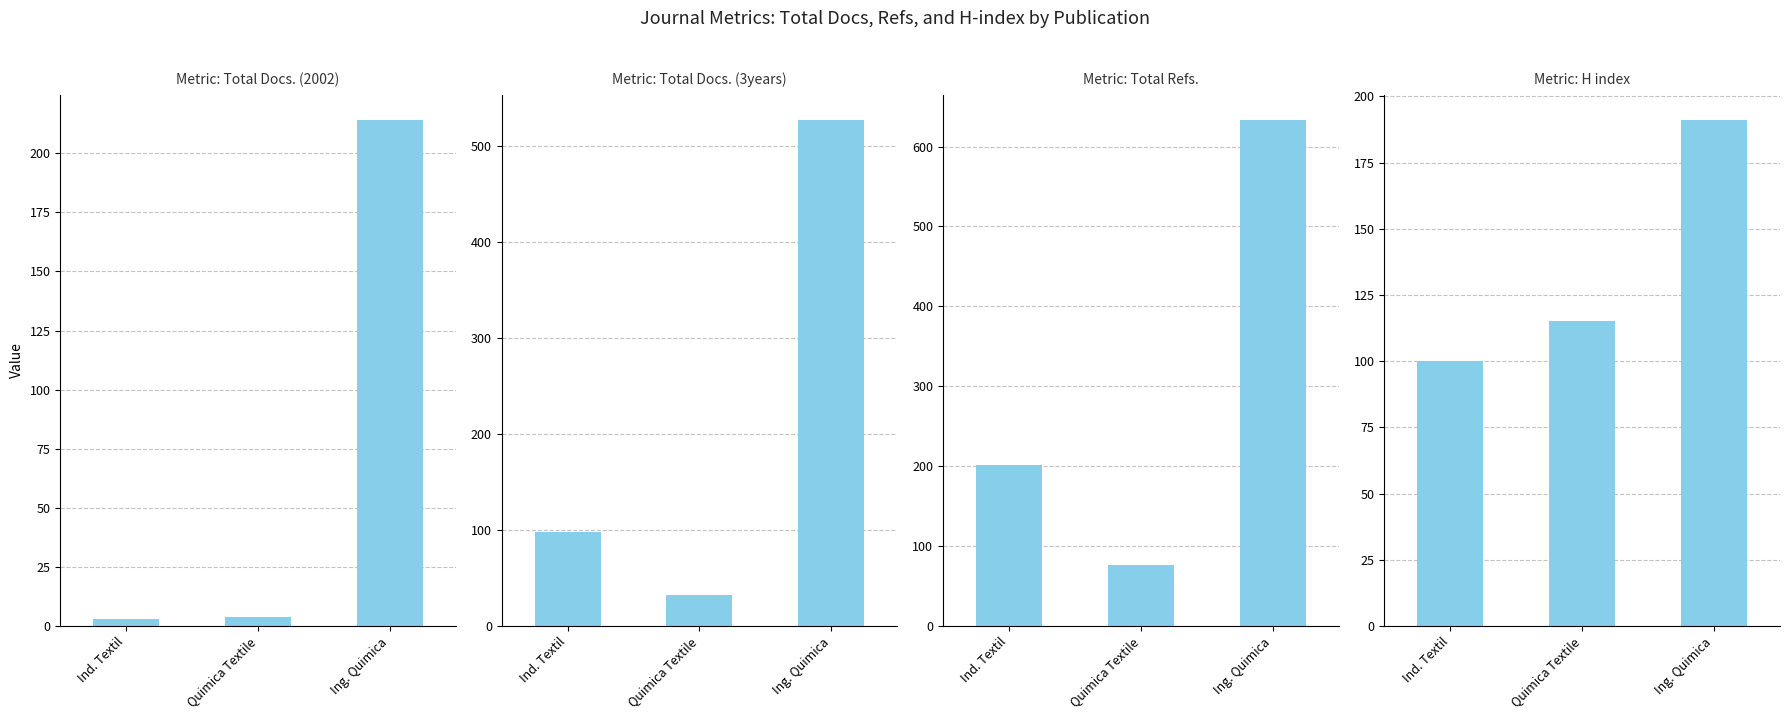

What is the sum of all Total Docs. (3years) values?

657